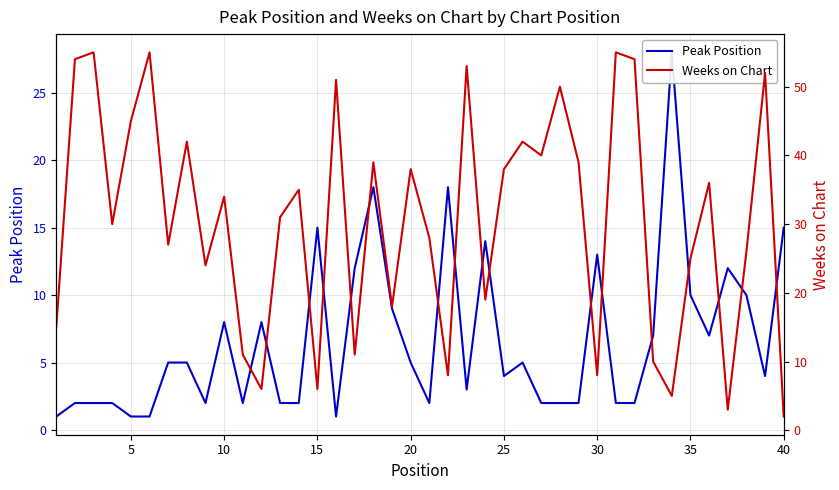

What is the lowest value of the Weeks on Chart series?

2